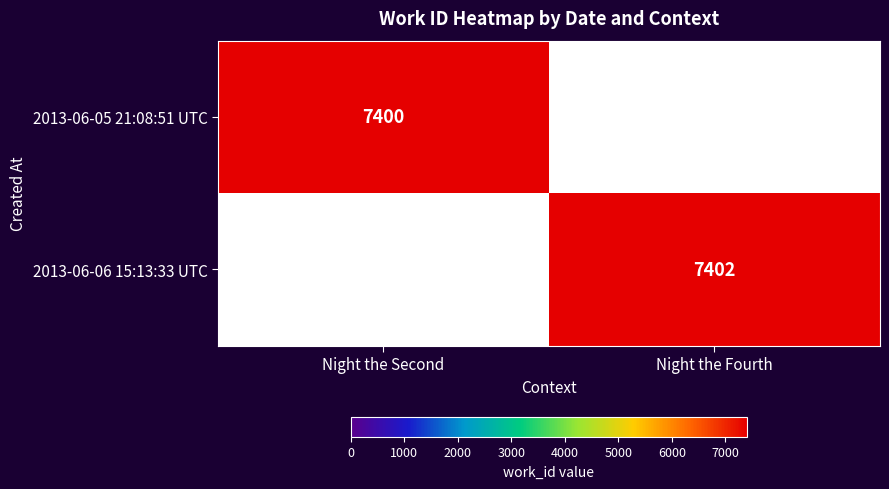

The value of 2013-06-05 21:08:51 UTC at Night the Second is 13257. True or false?

False